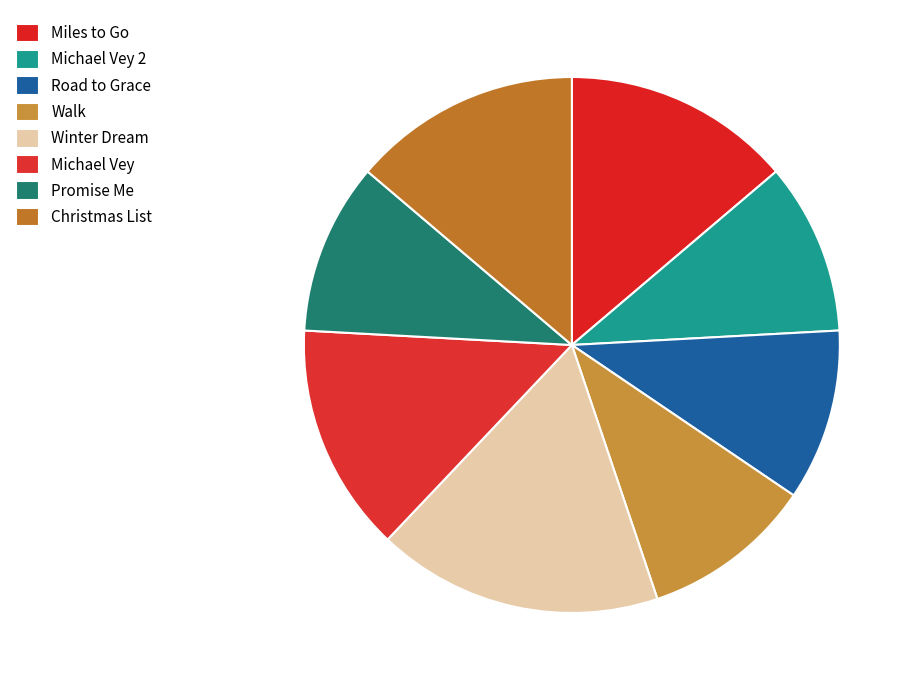

What percentage do Walk and Christmas List together represent?

24.1%